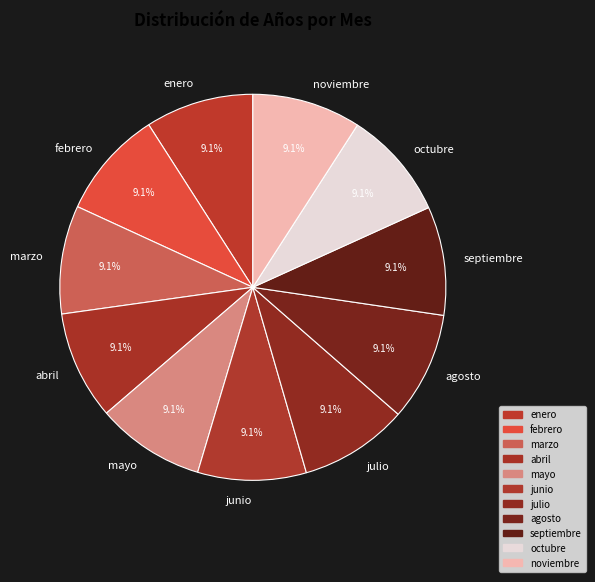

What is the ratio of the value at abril to the value at septiembre?

1.0